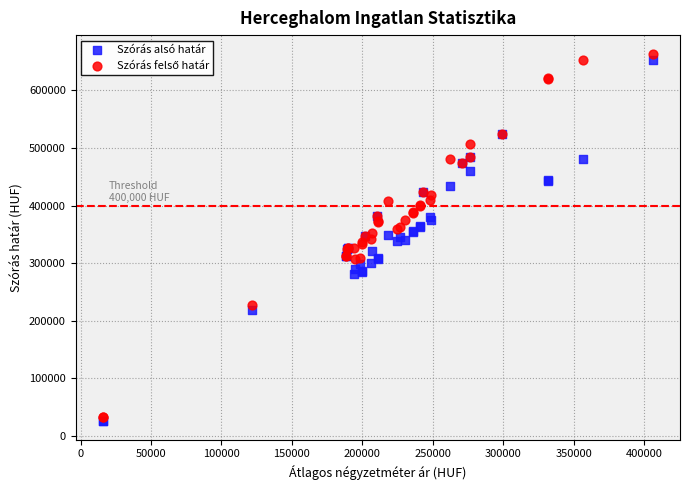

Which series contains the lowest Y value?

Szórás alsó határ